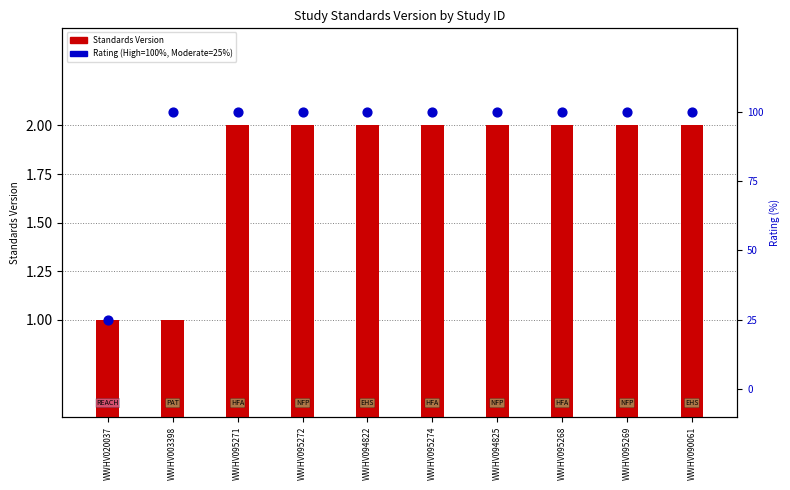

What is the total value across all series at WWHV095269?

101.5